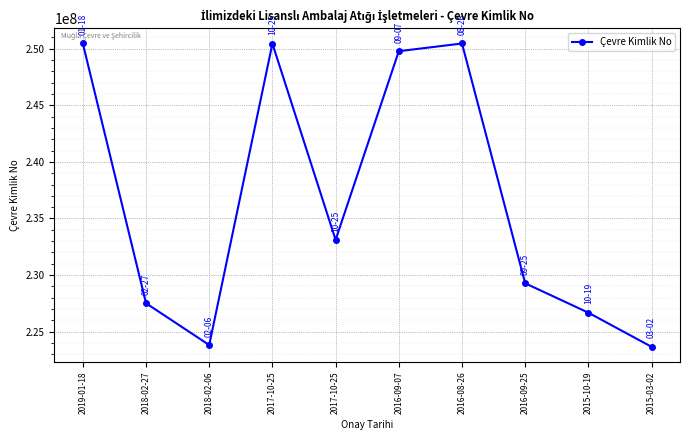

What is the smallest value displayed?

223657140